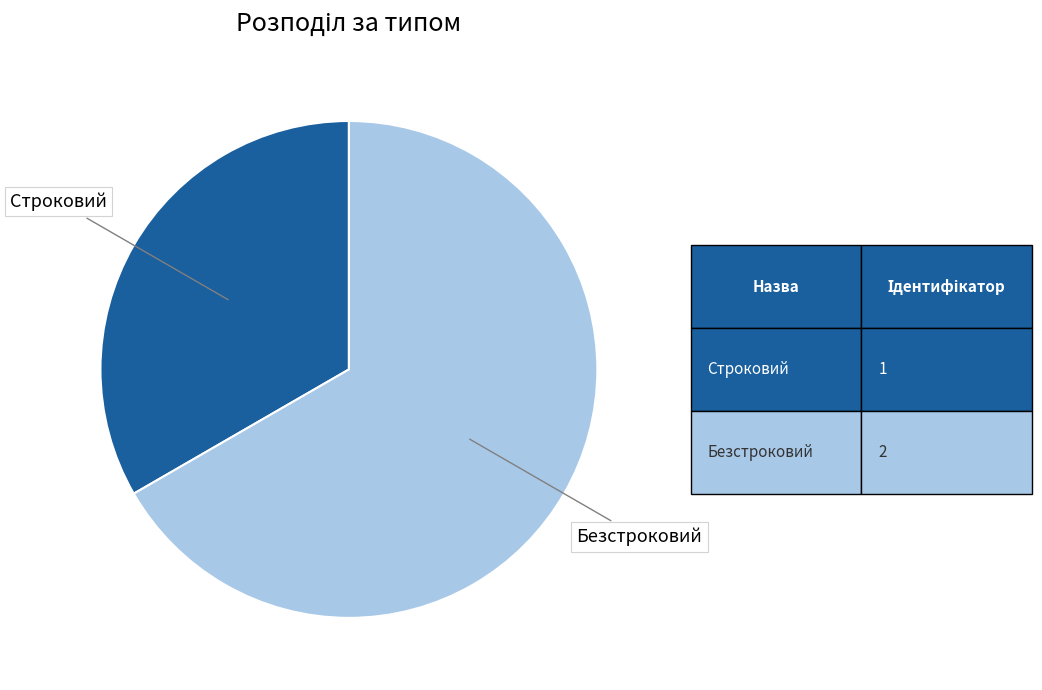

Is there a majority slice in this chart?

Yes